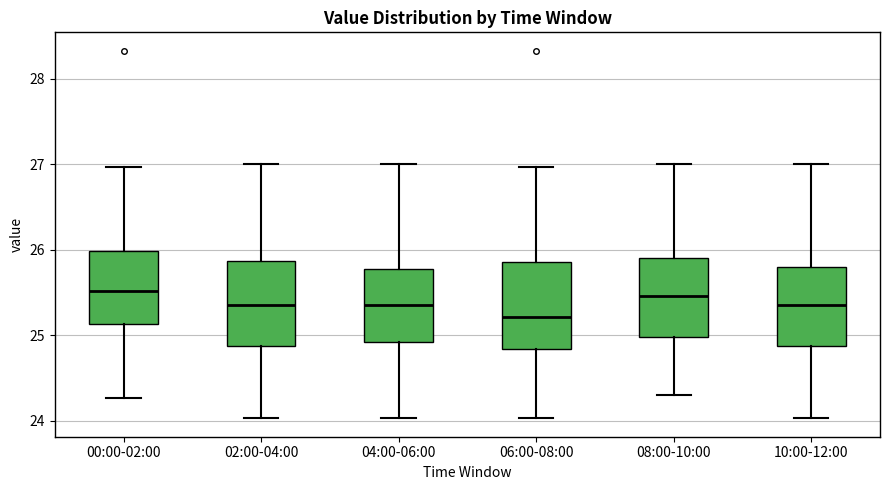

Reading left to right, transcribe this box plot: for each box, give where its median line is, the range the box spans, and where its two whiskers end, as read against the y-axis. The values are not printed on the chart, so give them approximately, as read against the axis.

00:00-02:00: median 25.5, box 25.1 to 26.0, whiskers 24.3 to 27.0
02:00-04:00: median 25.4, box 24.9 to 25.9, whiskers 24.0 to 27.0
04:00-06:00: median 25.4, box 24.9 to 25.8, whiskers 24.0 to 27.0
06:00-08:00: median 25.2, box 24.8 to 25.9, whiskers 24.0 to 27.0
08:00-10:00: median 25.5, box 25.0 to 25.9, whiskers 24.3 to 27.0
10:00-12:00: median 25.4, box 24.9 to 25.8, whiskers 24.0 to 27.0